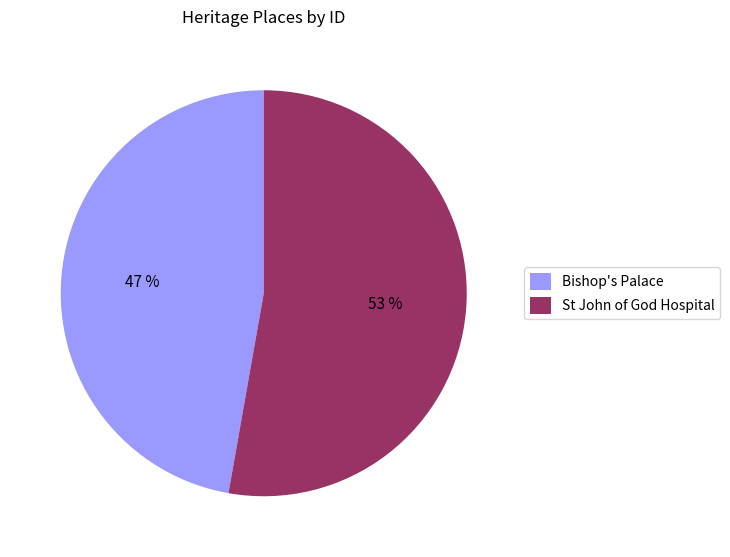

Does Bishop's Palace represent more than half of the total?

No